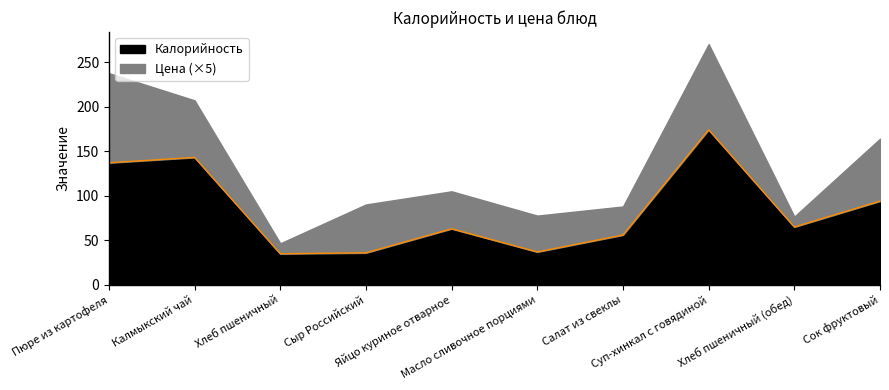

What is the maximum value shown in the chart?

174